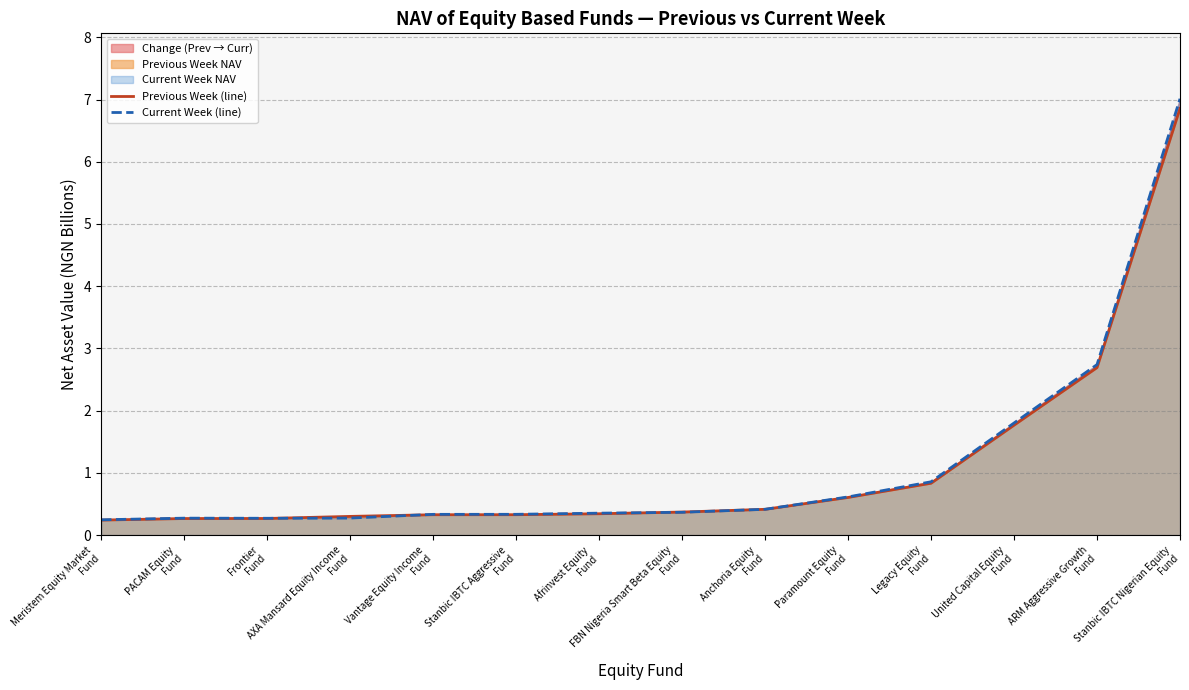

How many lines are shown in the chart?

2